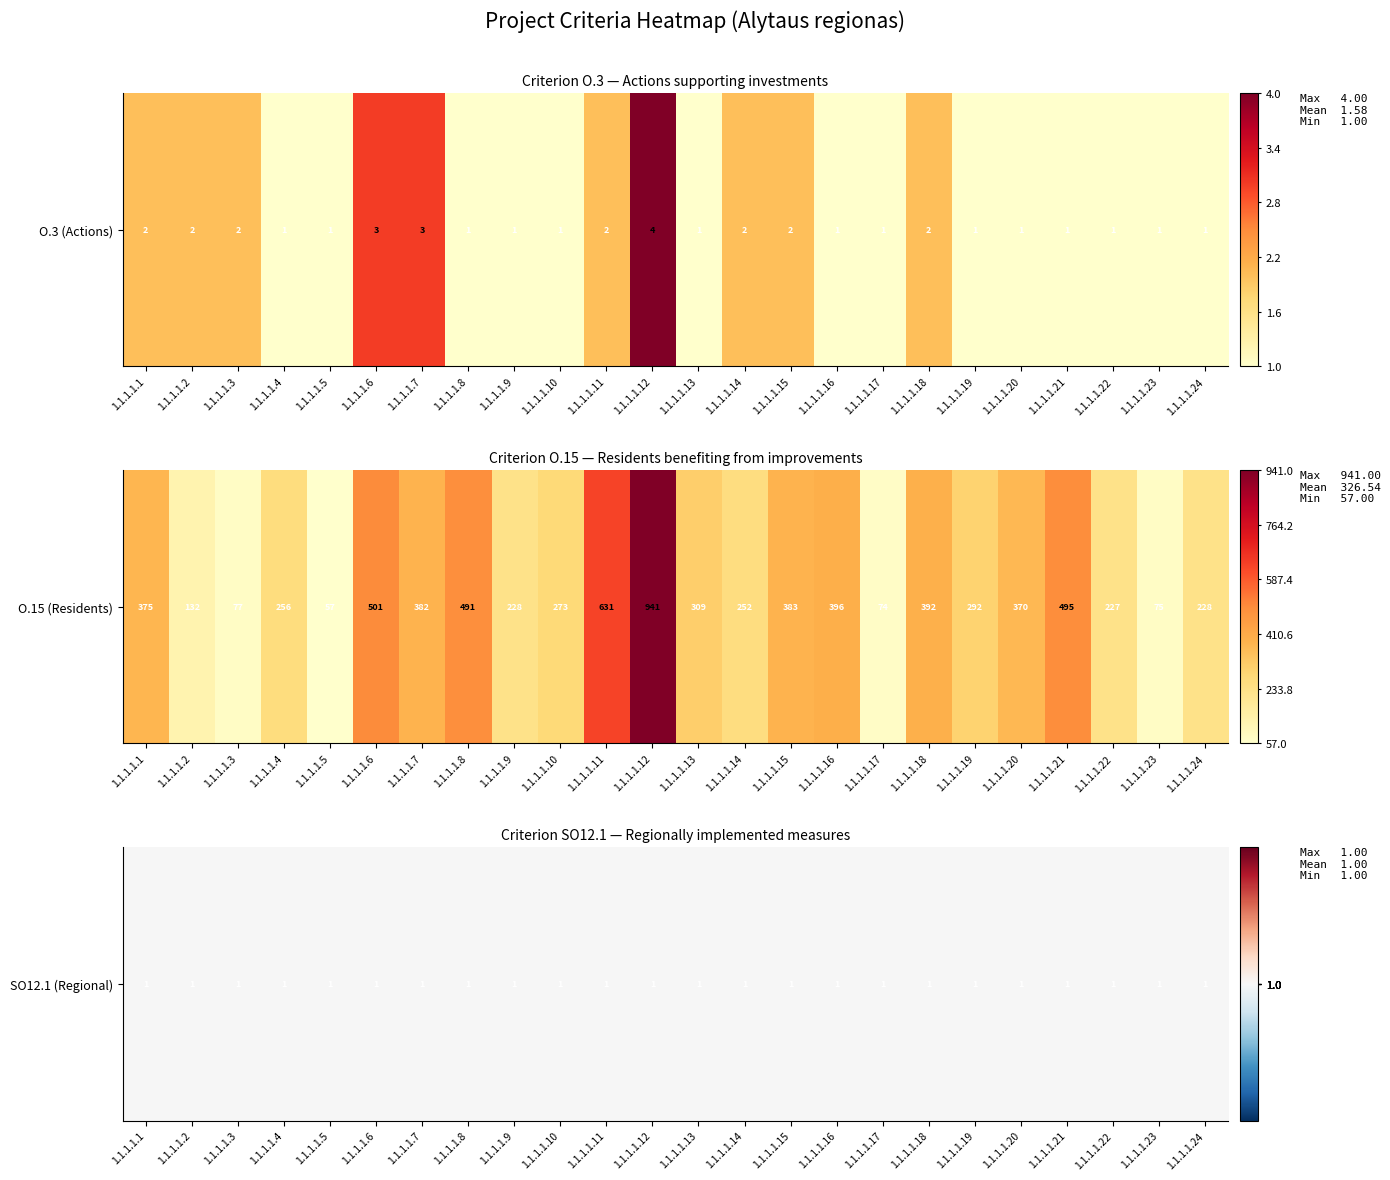

Is it true that O.3 equals 7 at 1.1.1.1.12?

False